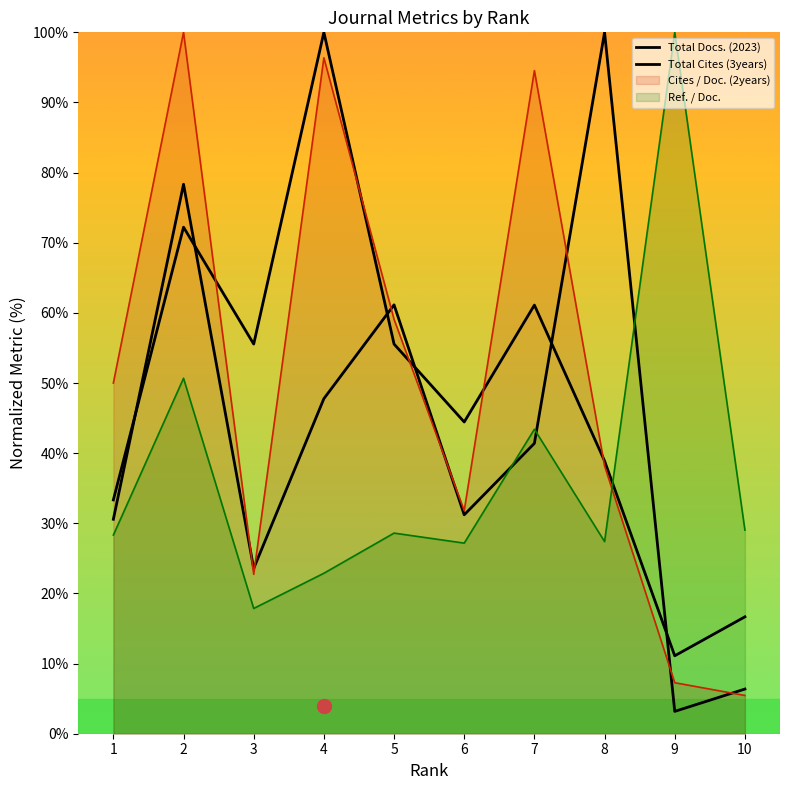

Reading left to right, extract all data points from this chart.

Total Docs. (2023): 33.3	72.2	55.6	100.0	55.6	44.4	61.1	38.9	11.1	16.7
Total Cites (3years): 30.6	78.3	23.6	47.8	61.1	31.2	41.4	100.0	3.2	6.4